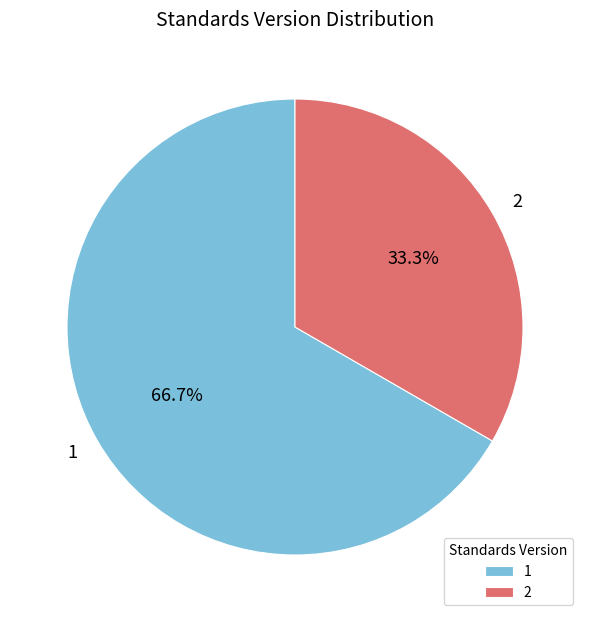

Which category accounts for the majority?

1